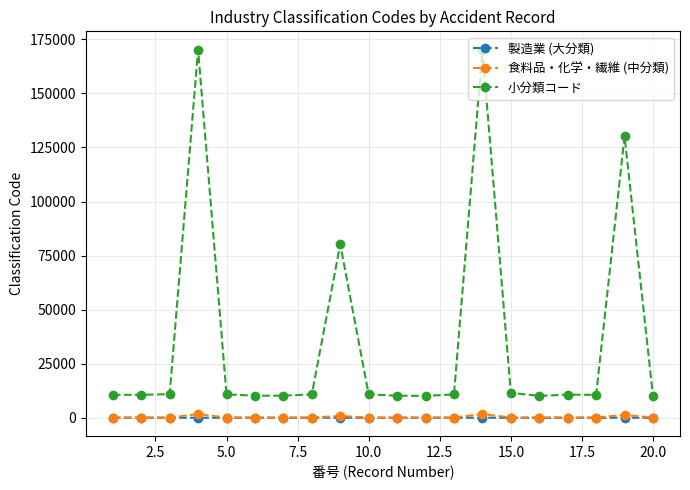

Which series has the largest total across all categories?

小分類コード